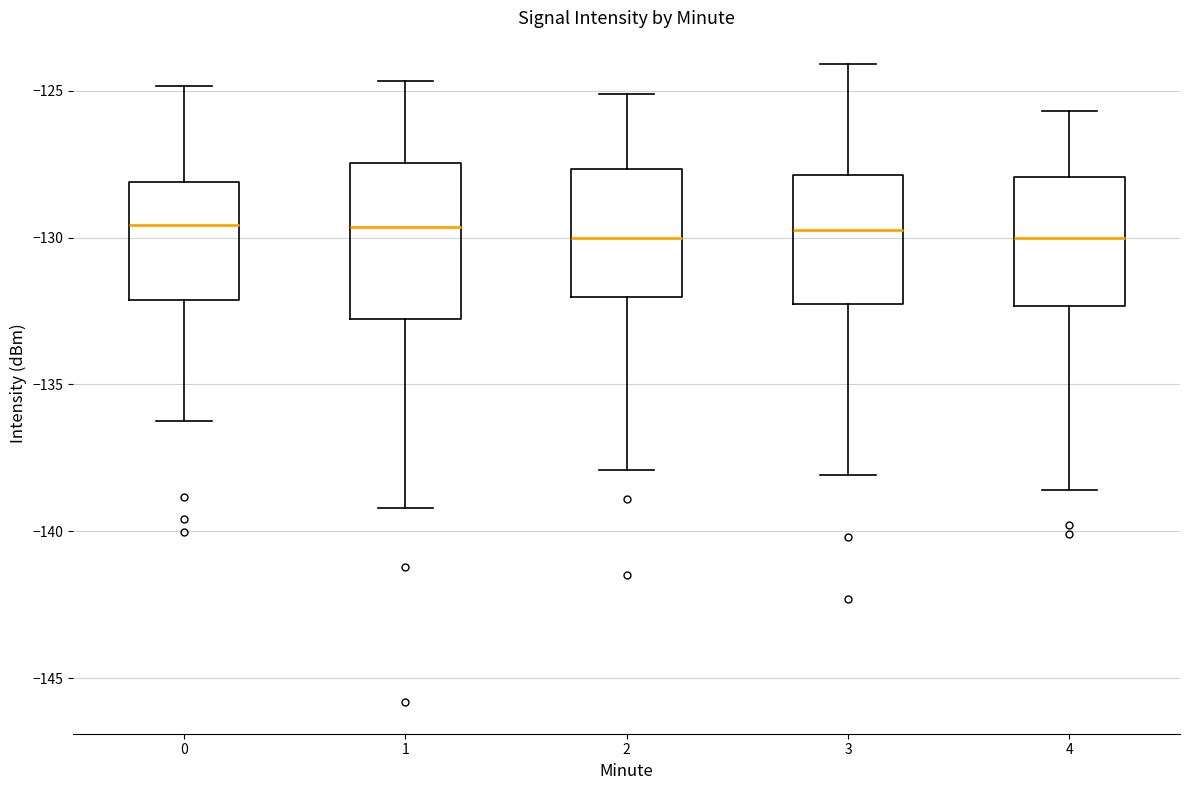

Where does the lower whisker of the box at x = 0 end on the y-axis? The values are not printed on the chart, so give them approximately, as read against the axis.

-136.0